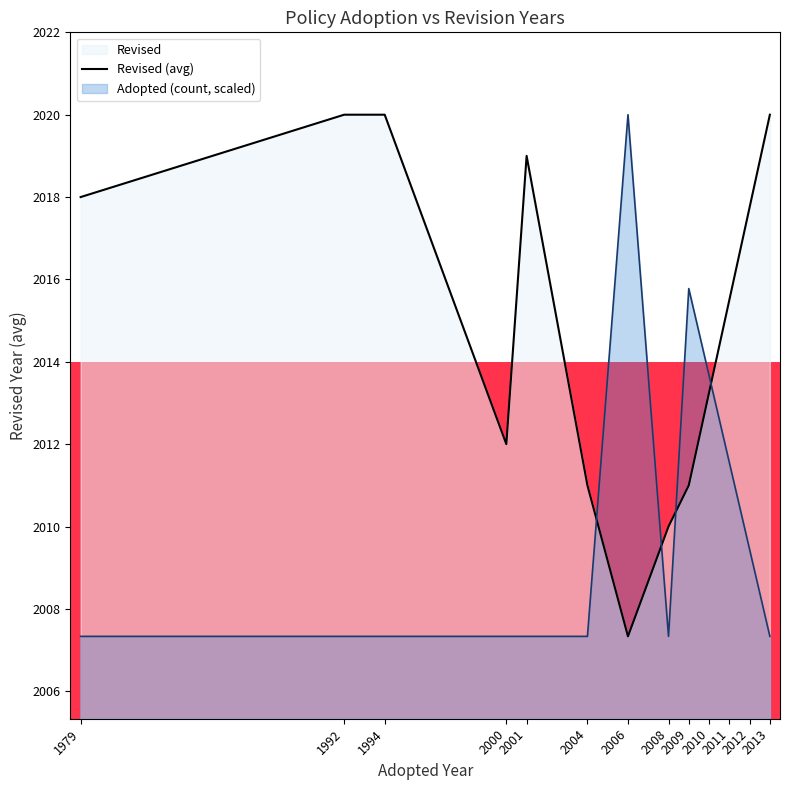

What is the value of the 6th point from the left?

2011.0